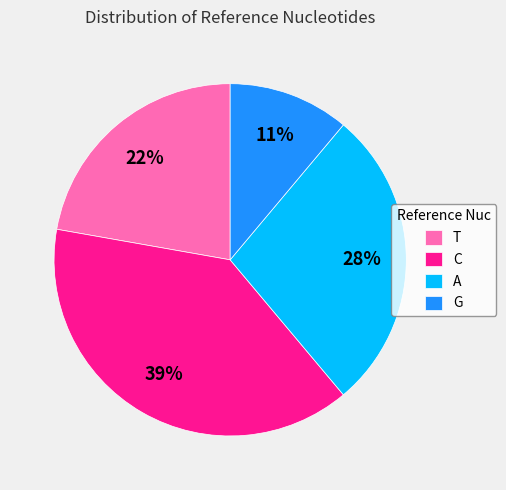

To the nearest percent, what is the average slice percentage?

25%